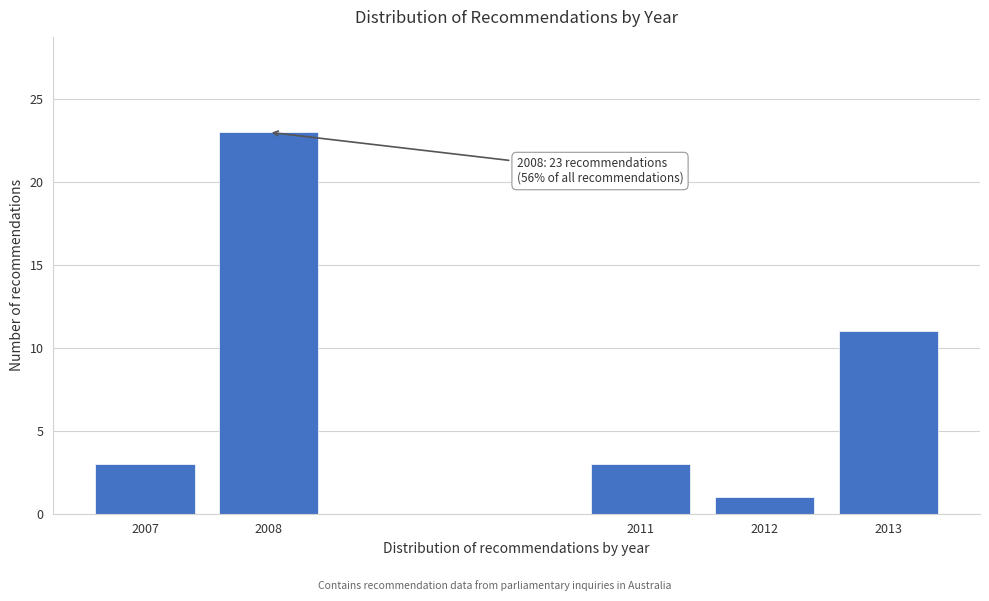

Reading right to left, transcribe all the data shown in this chart.

11	1	3	23	3